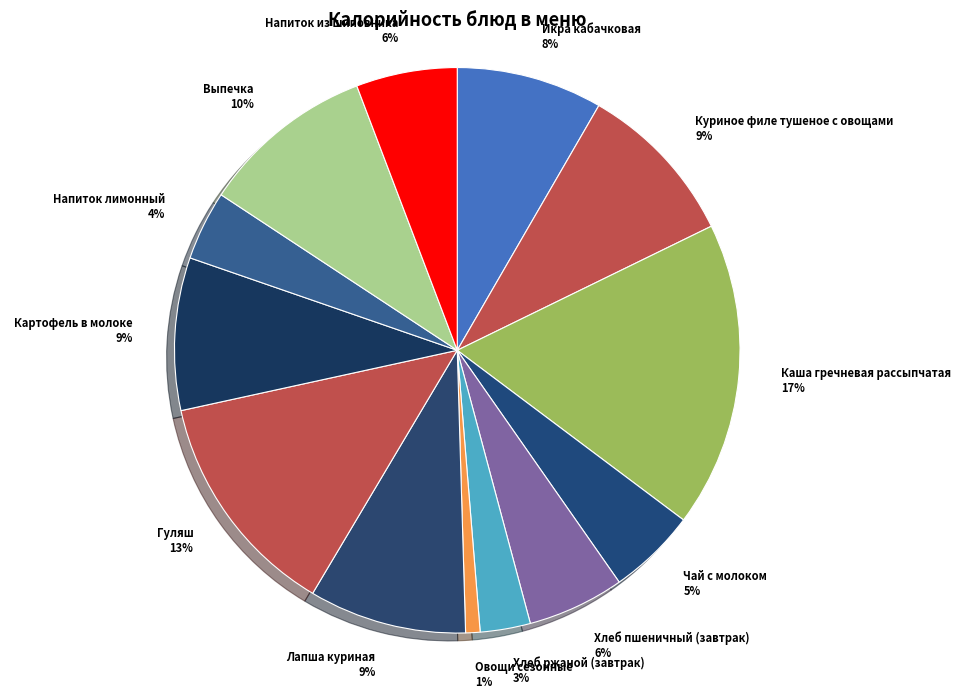

Approximately how many times larger is the value at Икра кабачковая 8% compared to Куриное филе тушеное с овощами 9%?

0.9